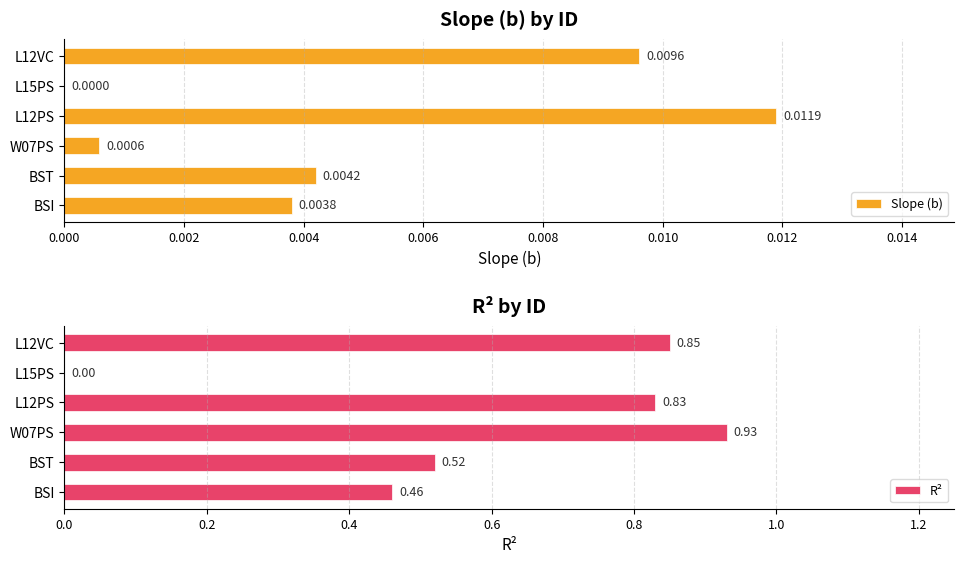

Are the bars grouped side by side (vs. stacked)?

Yes